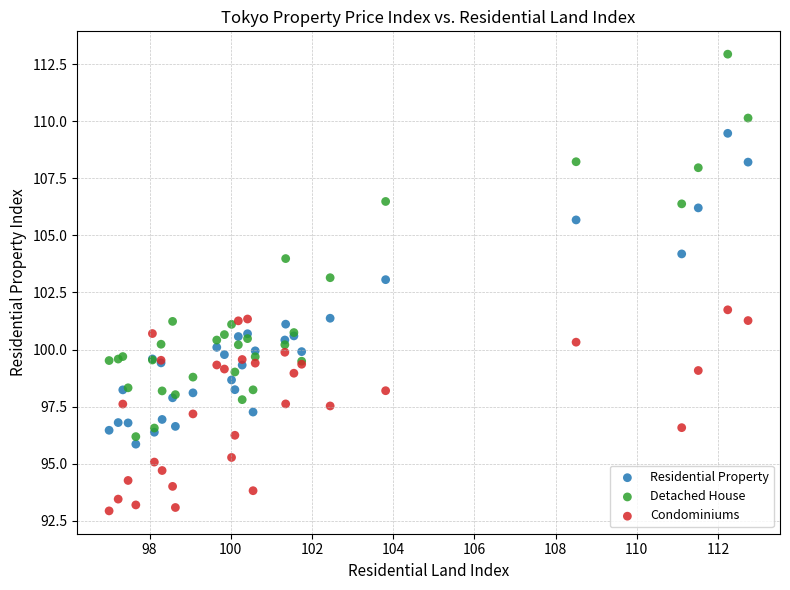

Which series reaches the maximum Y coordinate?

Detached House